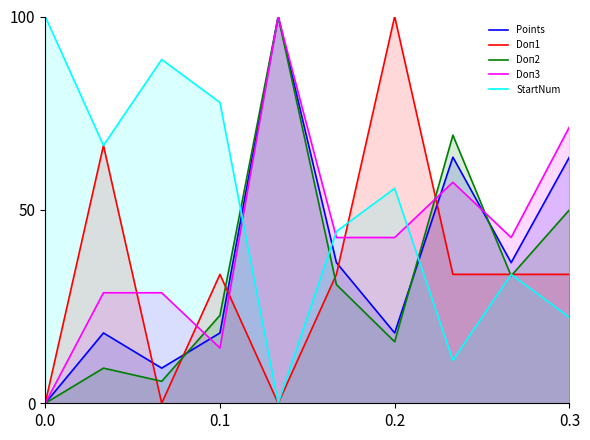

What is the maximum value for Doп1?

100.0